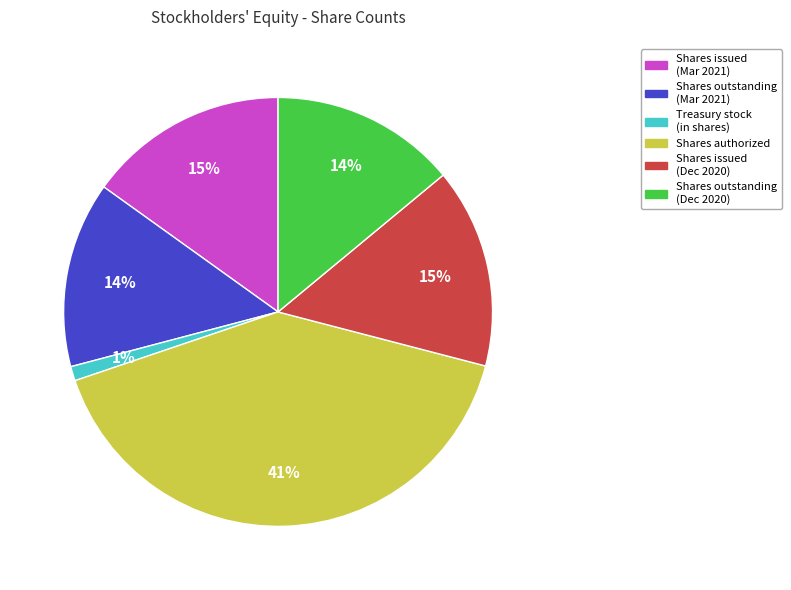

How many slices are in this pie chart?

6